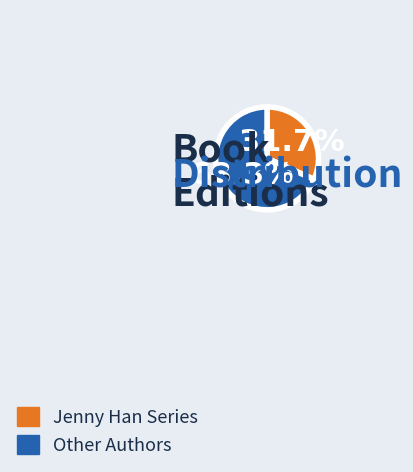

Which slice is the smallest?

Jenny Han Series